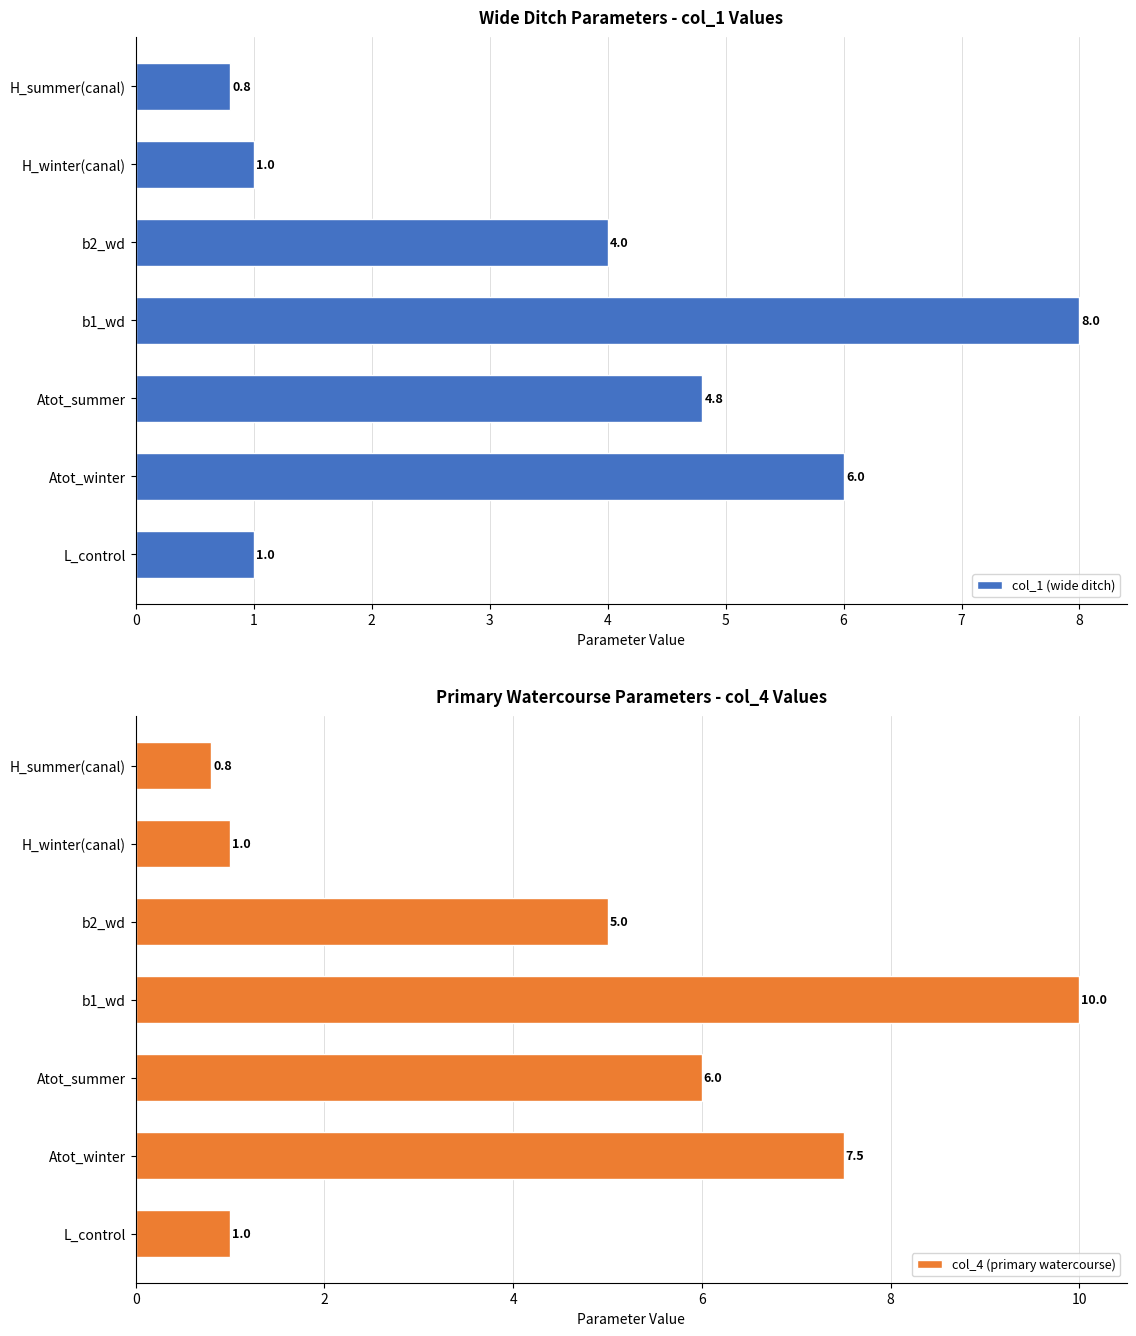

At which label does col_4 (primary watercourse) reach its peak?

b1_wd